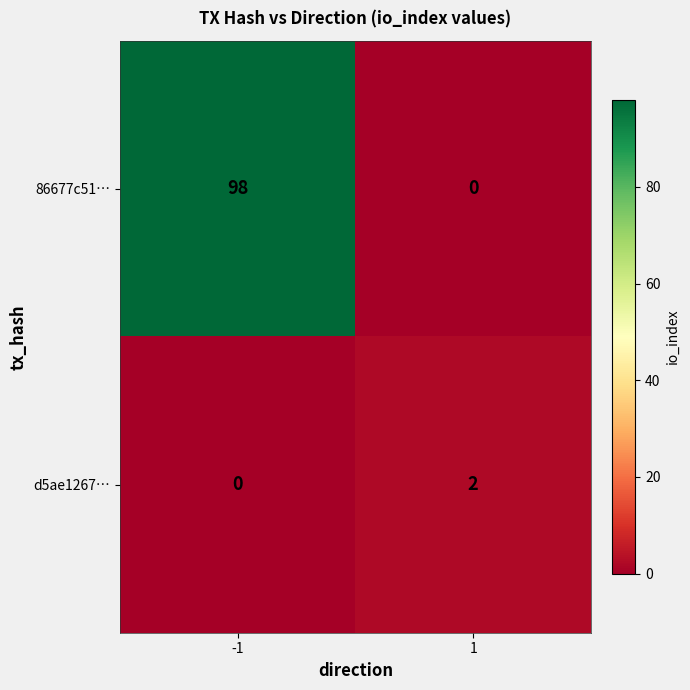

Which series changed the most between -1 and 1?

86677c51…